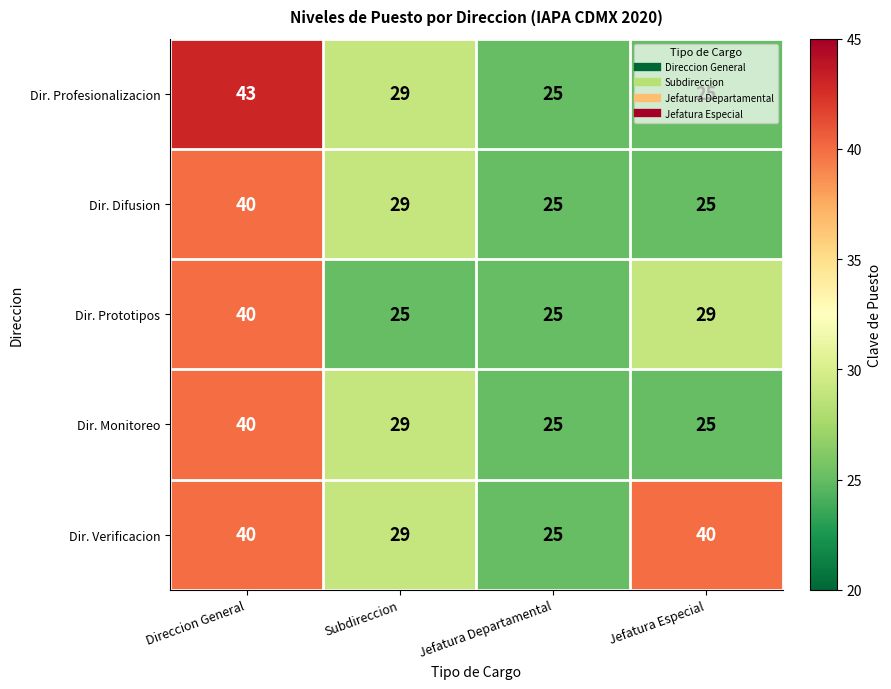

Read the Dir. Verificacion value at Direccion General.

40